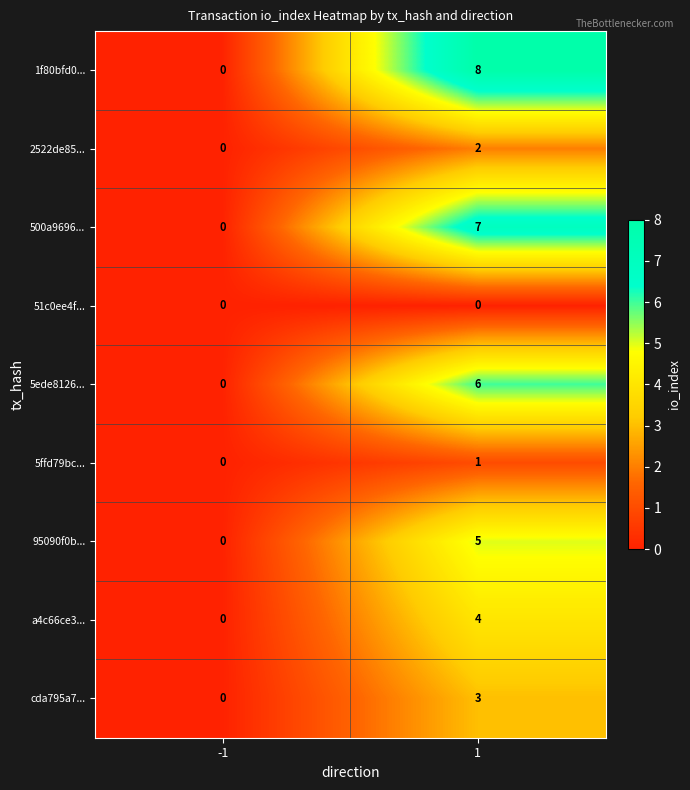

Which series changed the most between -1 and 1?

1f80bfd0...